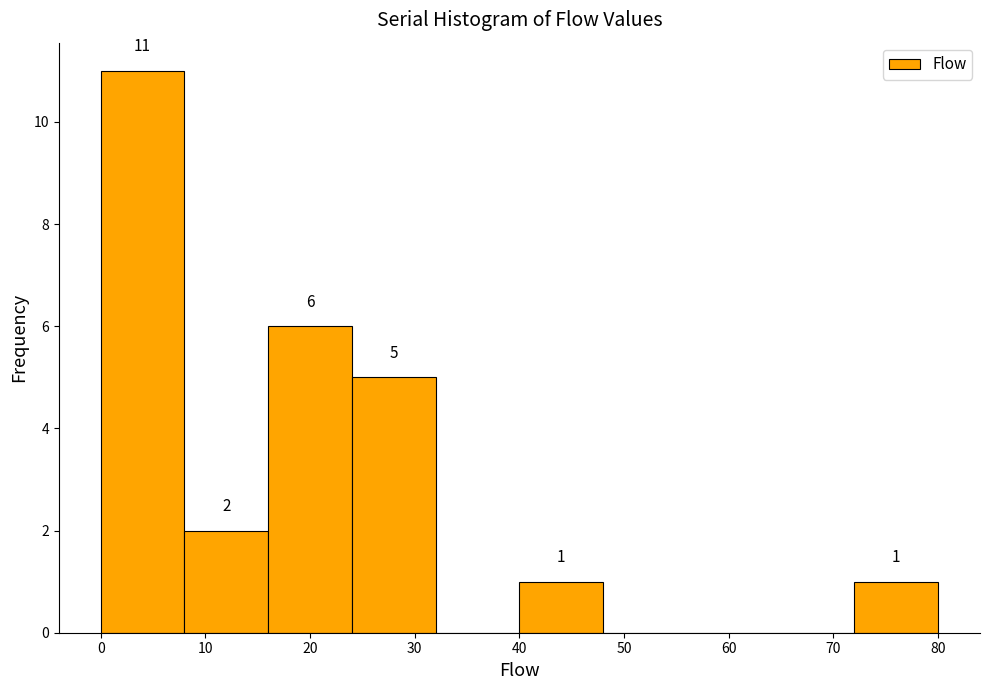

Over which range of the x-axis is the bar tallest?

0 to 8